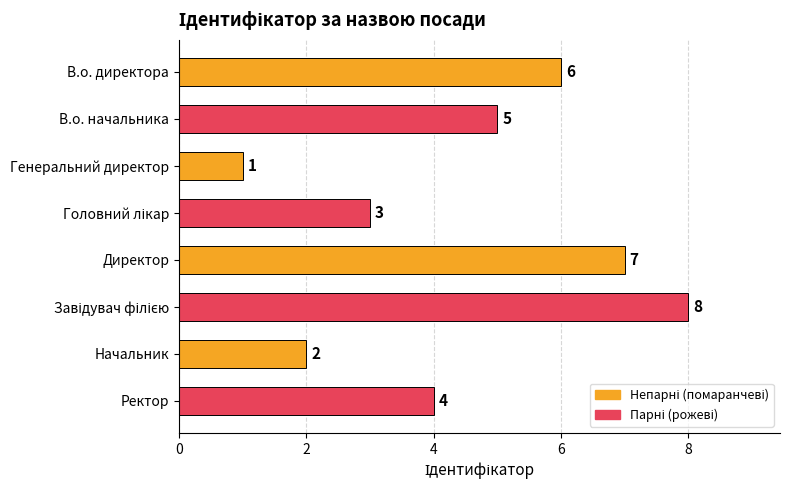

What is the maximum value shown in the chart?

8